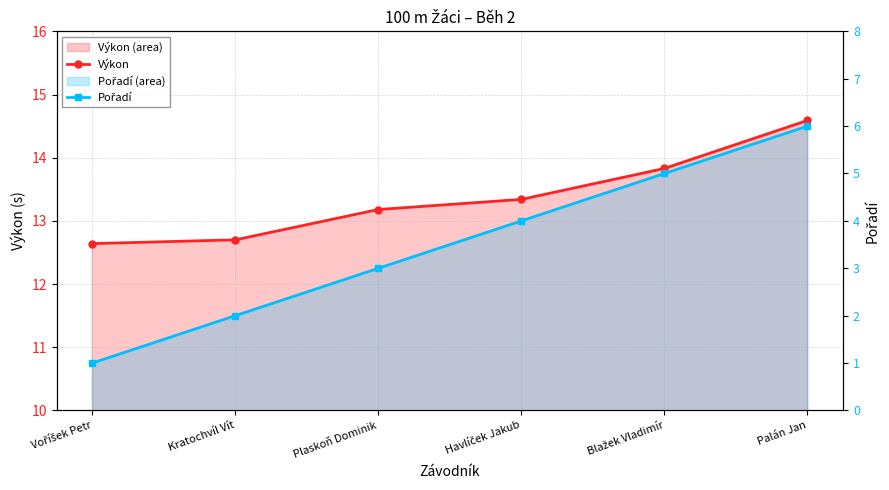

What is the label of the 5th point from the right?

Kratochvíl Vít